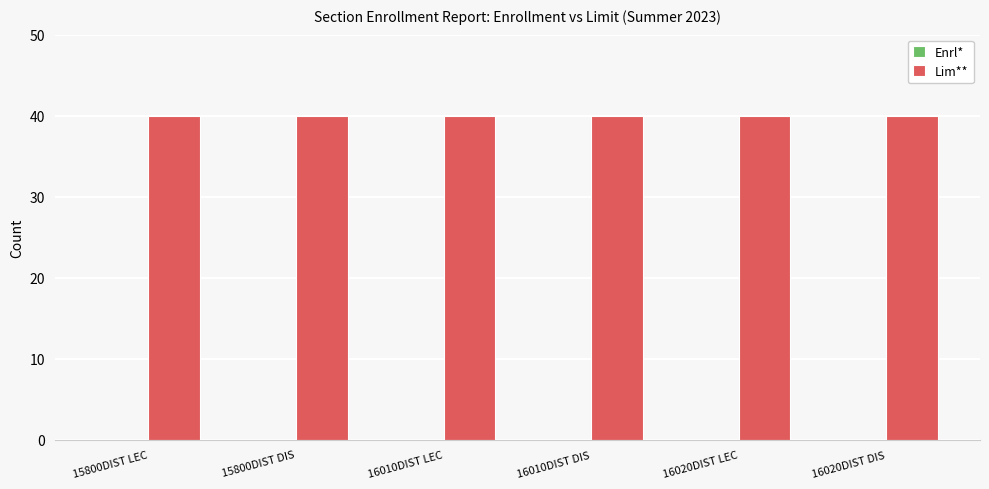

Which category has the lowest value in the Lim** series?

15800DIST LEC